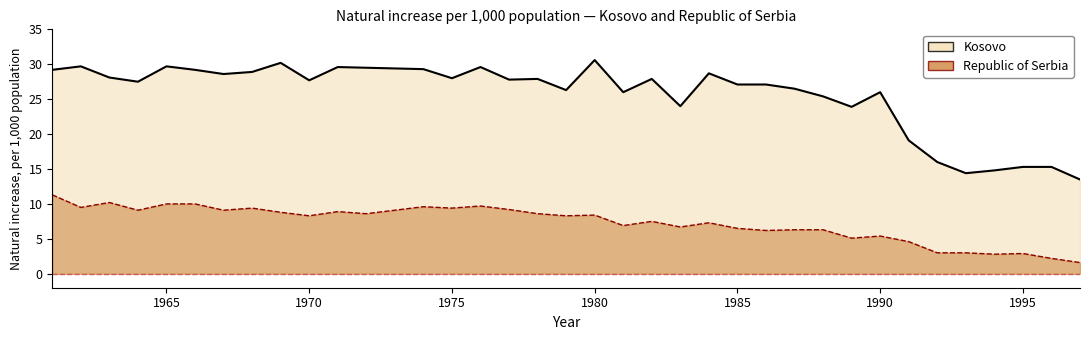

True or false: Kosovo has more than 0 points higher than both neighbors.

True